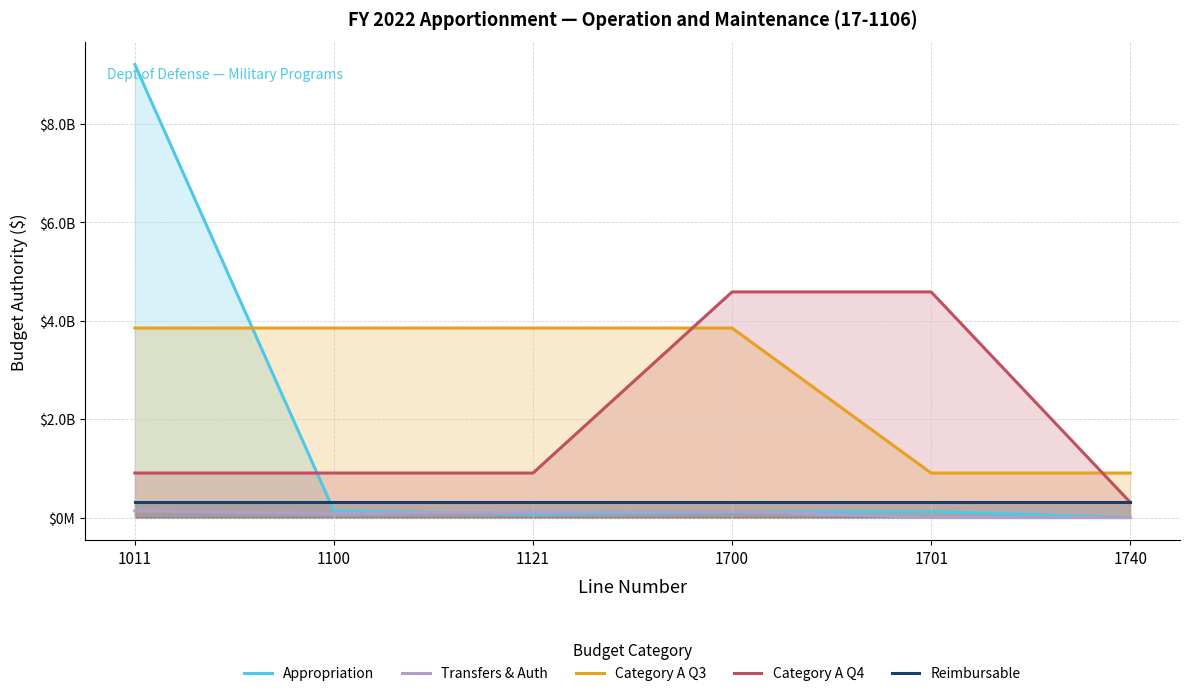

True or false: Reimbursable and Category A Q3 cross at least once.

False